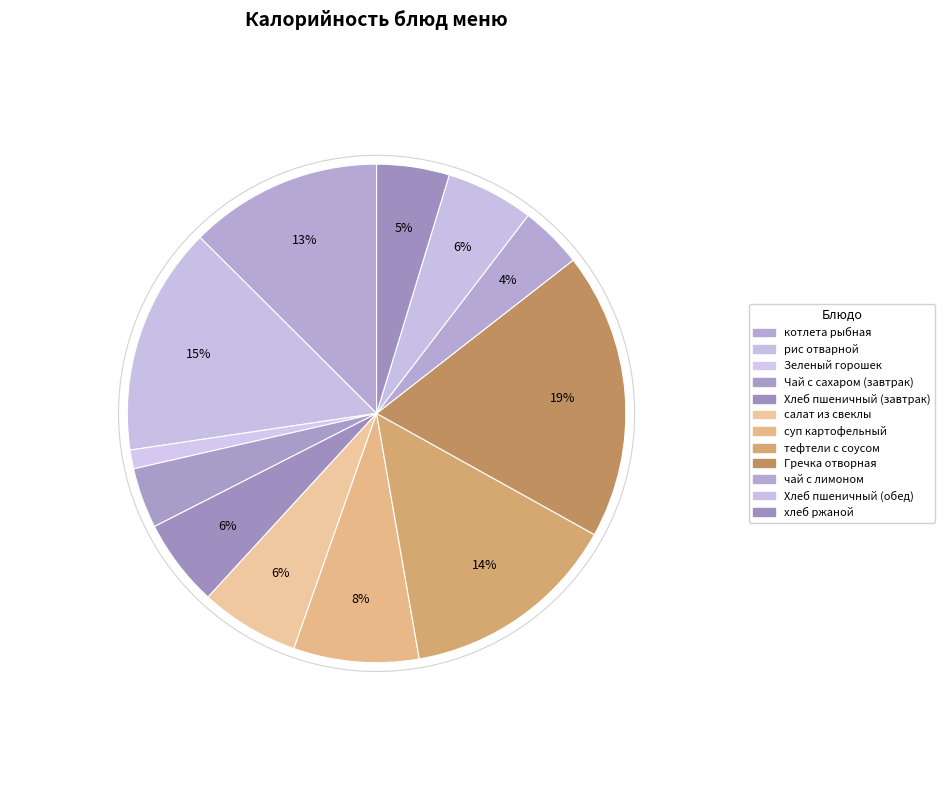

Is Хлеб пшеничный (завтрак) the majority of the pie?

No